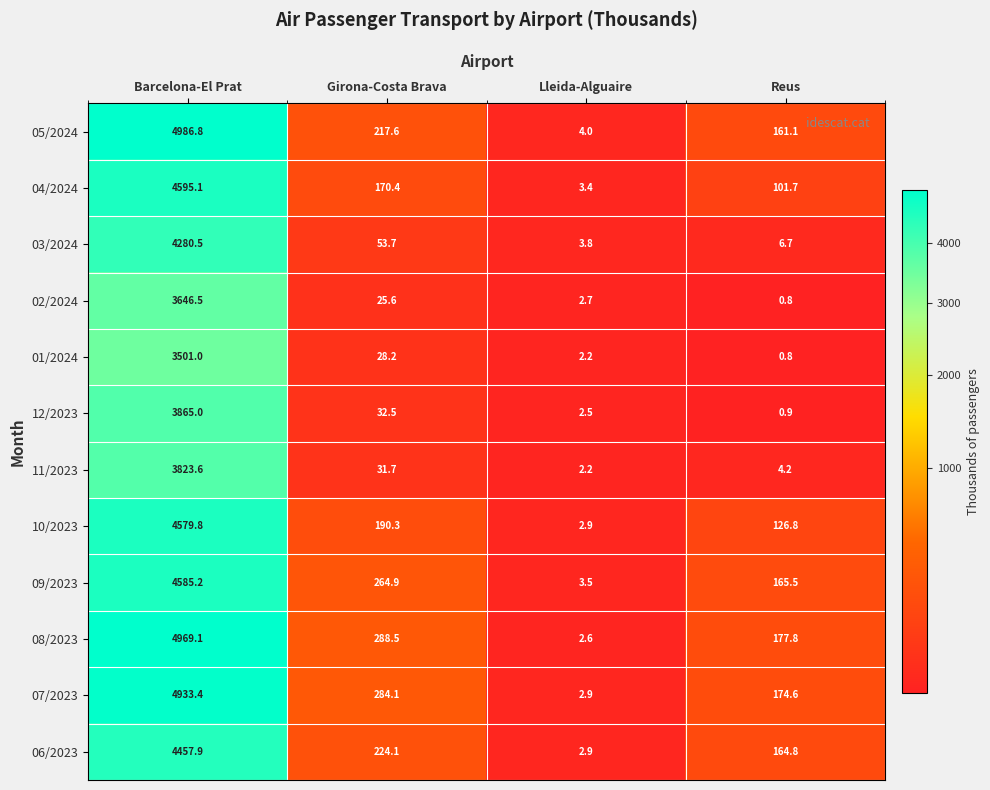

At which label is 09/2023 closest to 2294?

Girona-Costa Brava